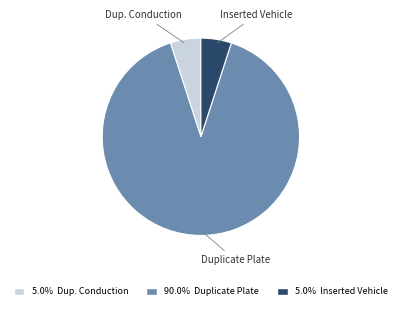

Does any single category account for the majority?

Yes